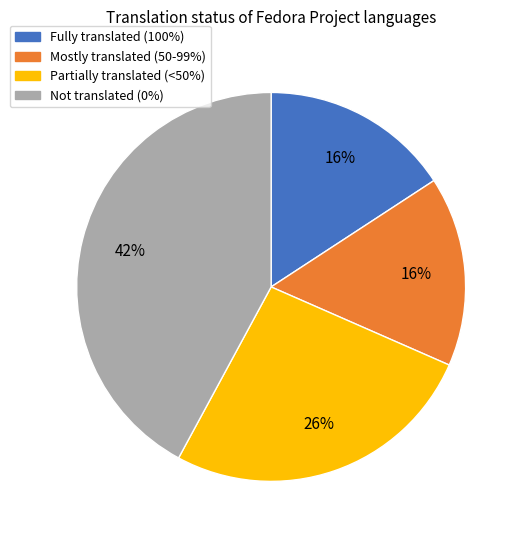

How many slices are in this pie chart?

4